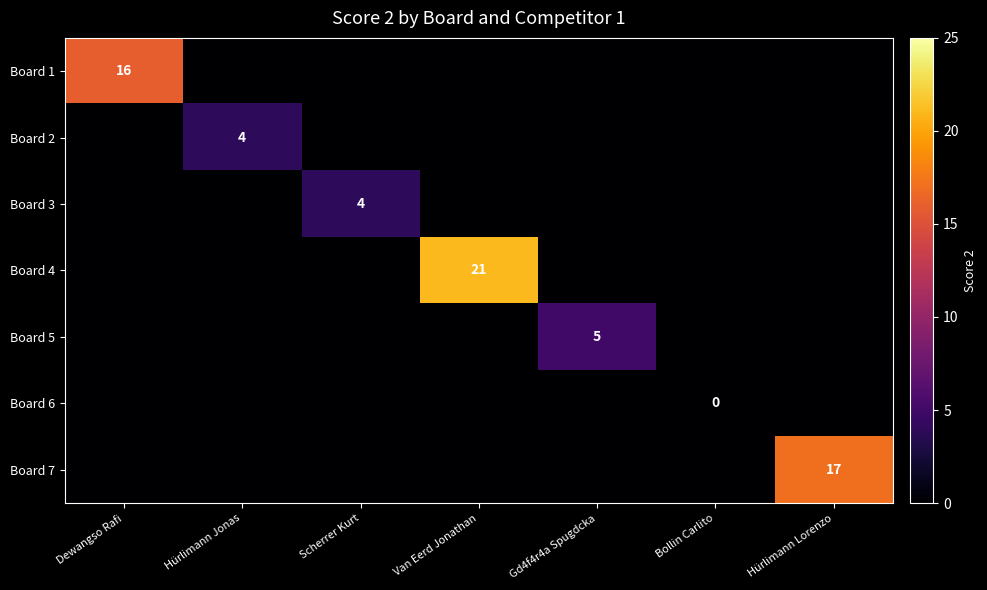

The value of Board 3 at Scherrer Kurt is 4. True or false?

True